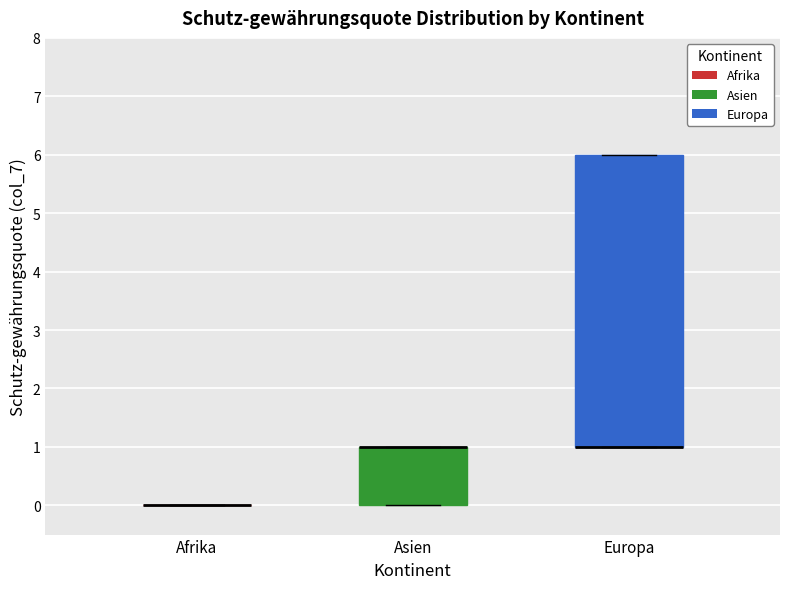

Reading left to right, read every box against the y-axis: the position of its median line, the range the box covers, and the ends of its whiskers. The values are not printed on the chart, so give them approximately, as read against the axis.

Afrika: box collapsed to a line at 0, whiskers 0 to 0
Asien: median 1 (drawn on the box's upper edge), box 0 to 1, whiskers 0 to 1
Europa: median 1 (drawn on the box's lower edge), box 1 to 6, whiskers 1 to 6